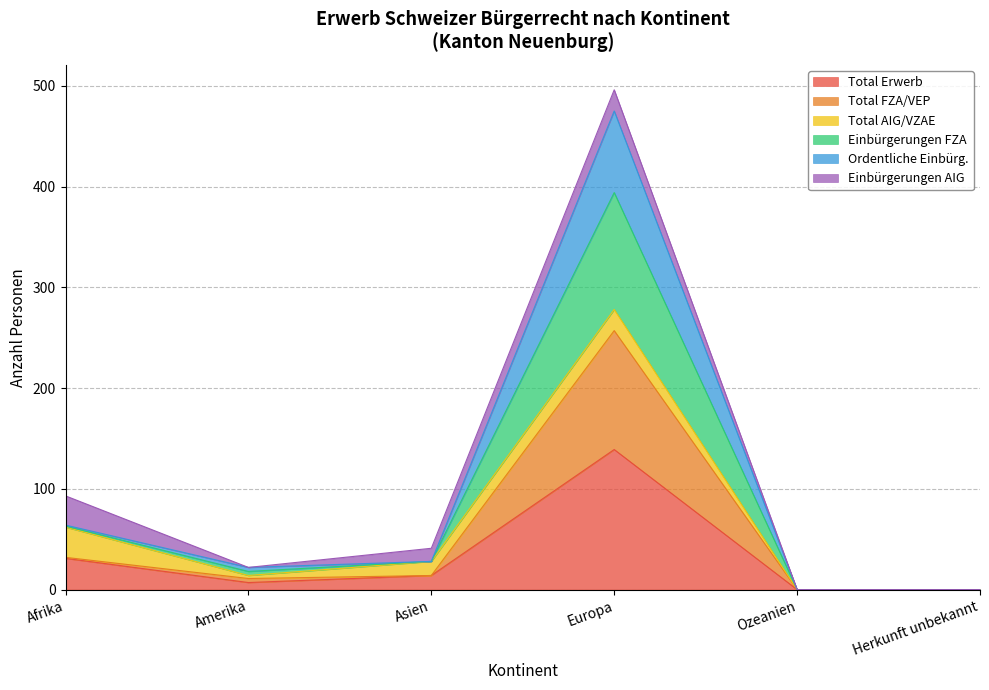

What is the difference between the highest and lowest values at Europa?

336